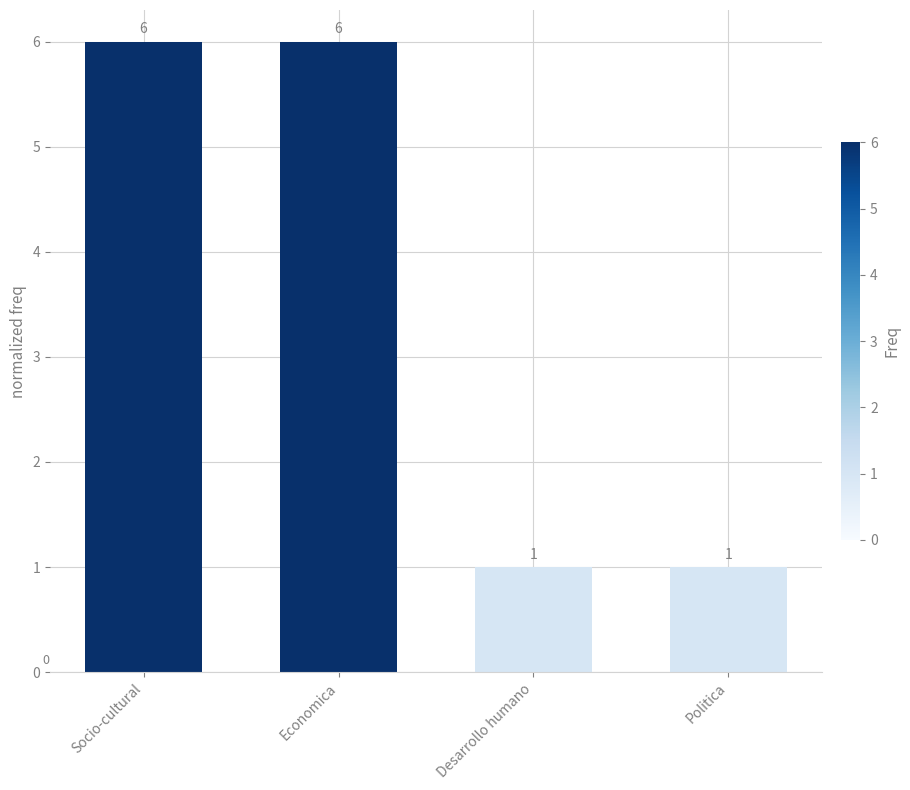

What position from the left is Socio-cultural?

1